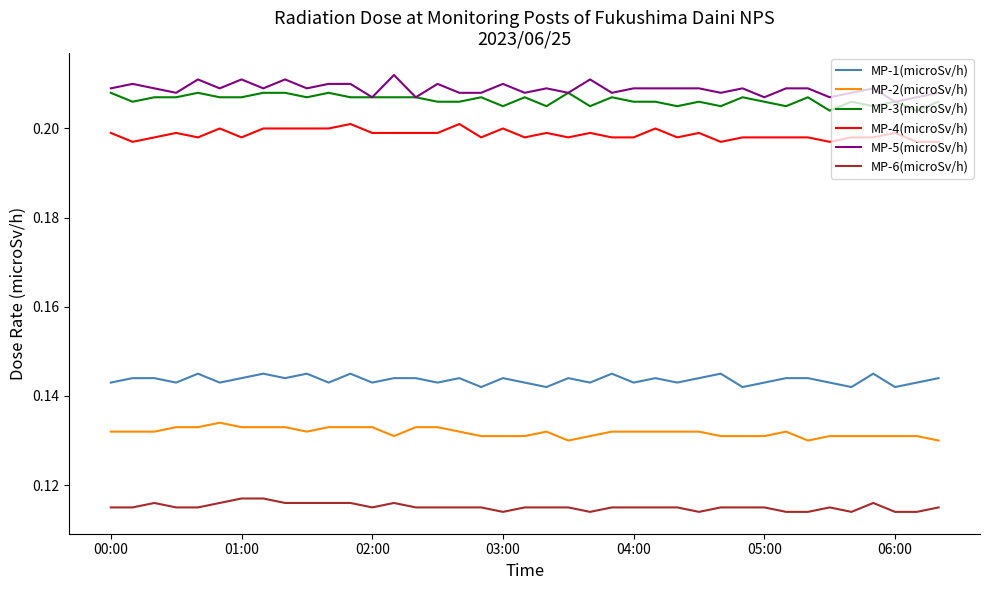

True or false: MP-4(microSv/h) and MP-1(microSv/h) cross at least once.

False